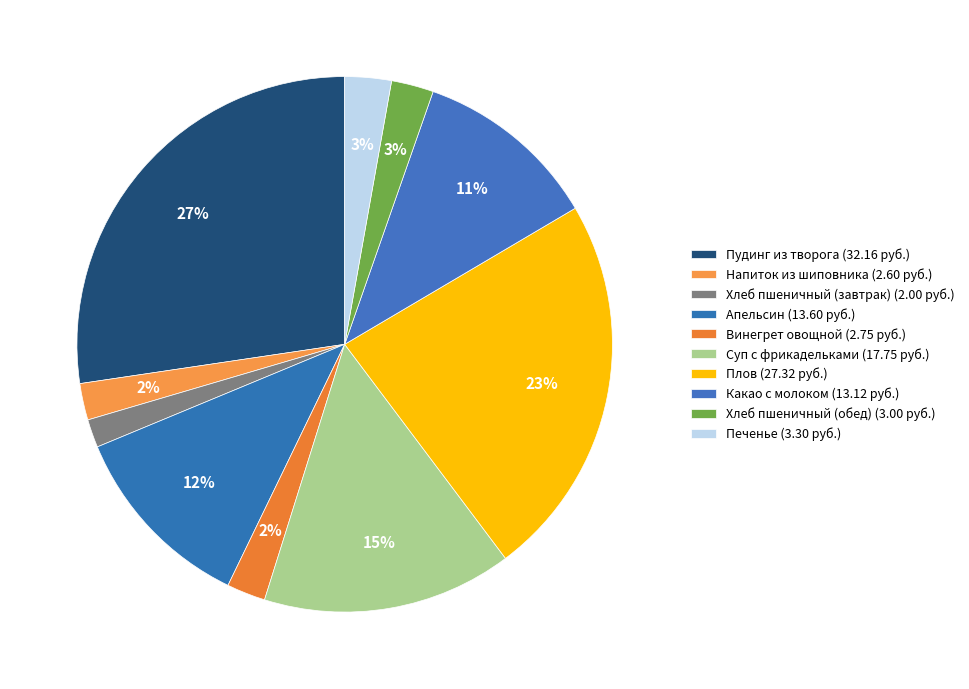

Count the number of slices in the pie.

10